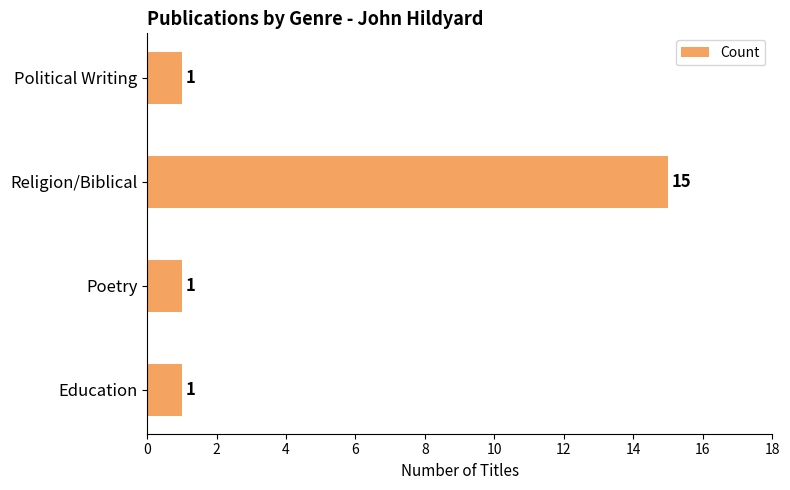

Count the values in the range 1 to 15.

4